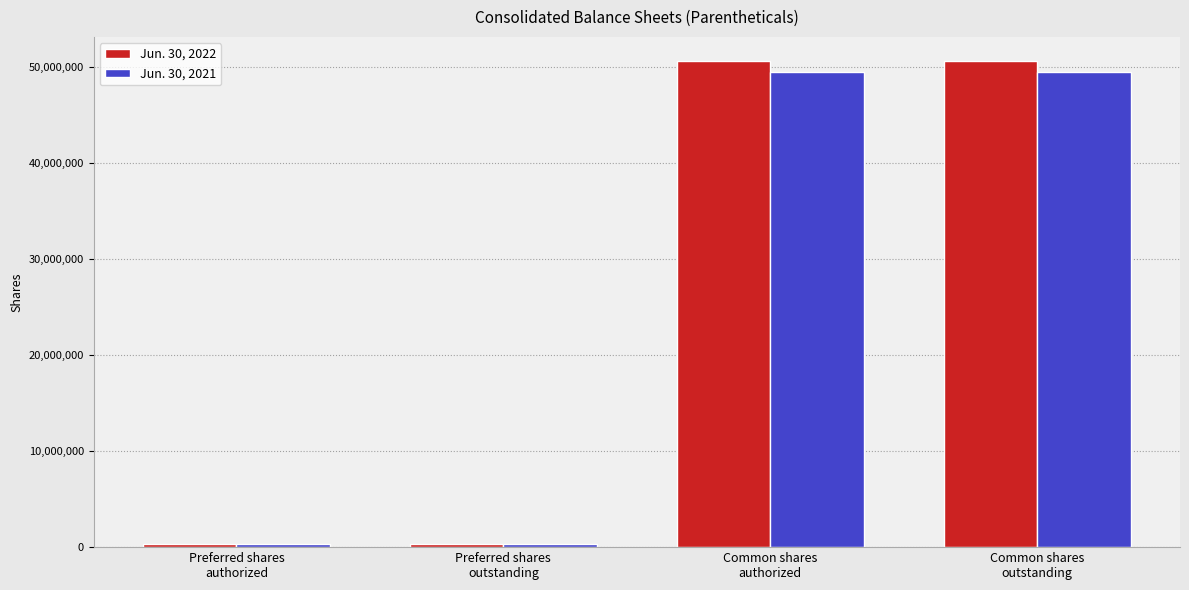

Reading left to right, what are all the values shown in this chart?

Jun. 30, 2022: Preferred shares
authorized=280898	Preferred shares
outstanding=280898	Common shares
authorized=50567864	Common shares
outstanding=50567864
Jun. 30, 2021: Preferred shares
authorized=280898	Preferred shares
outstanding=280898	Common shares
authorized=49450558	Common shares
outstanding=49450558